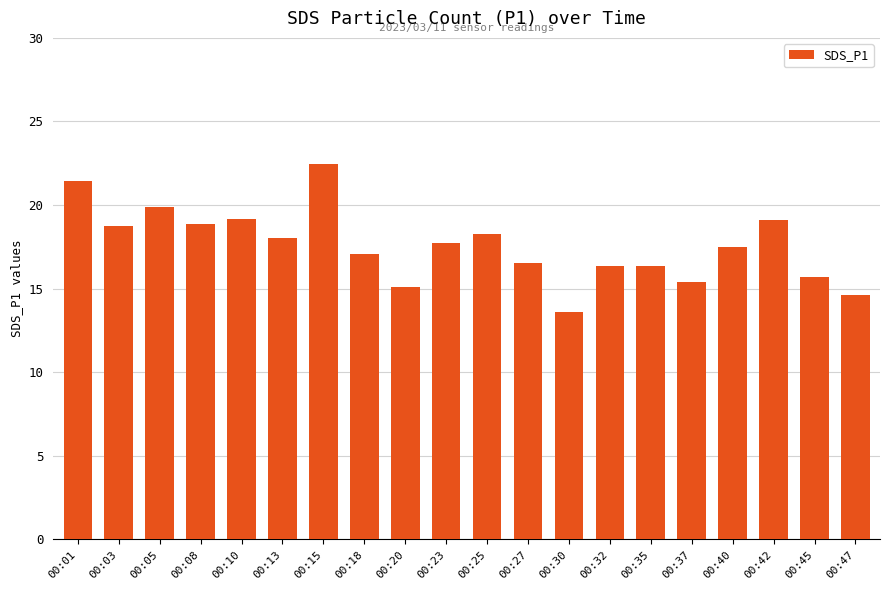

What is the change in value from 00:01 to 00:10?

-2.3